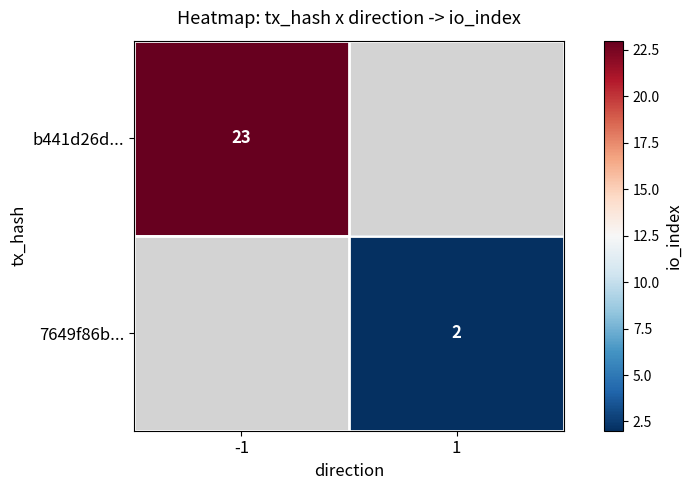

True or false: 7649f86b... has a value of 2.9 at 1.

False